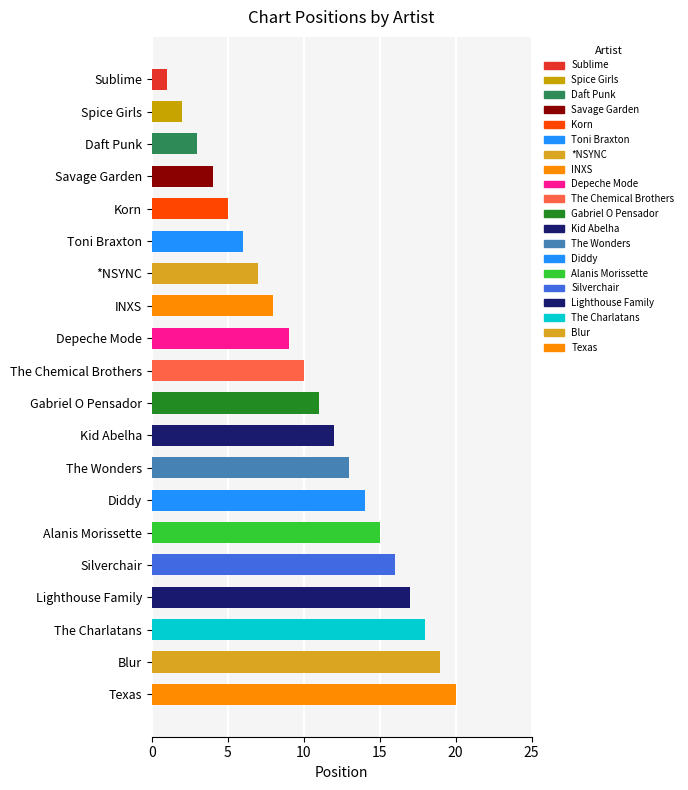

Does the chart contain stacked bars?

No